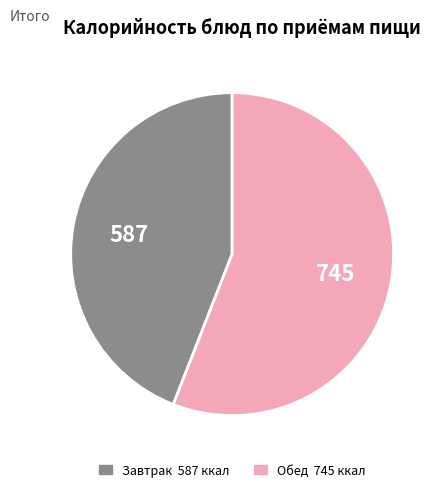

Does any single category account for the majority?

Yes